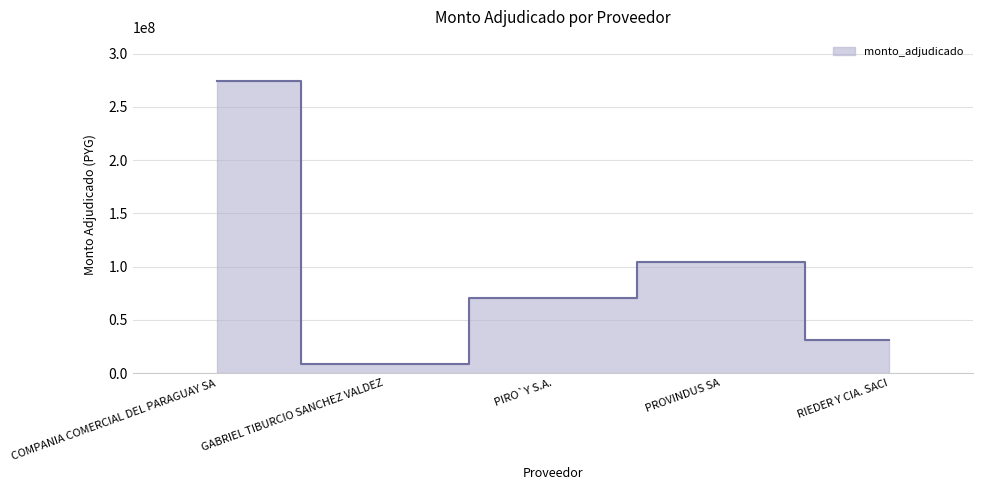

What is the difference between the values at PROVINDUS SA and RIEDER Y CIA. SACI?

72762000